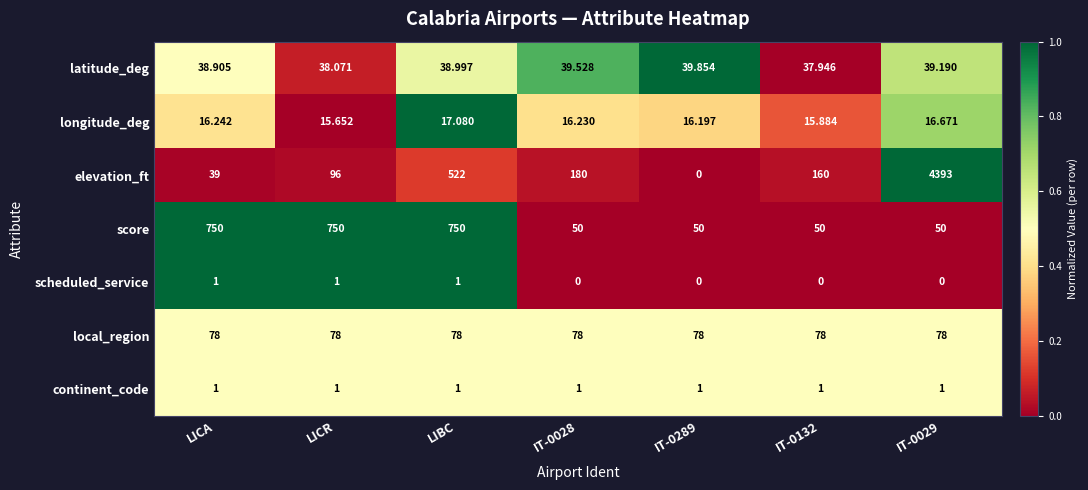

At which label does latitude_deg first exceed 38?

LICA